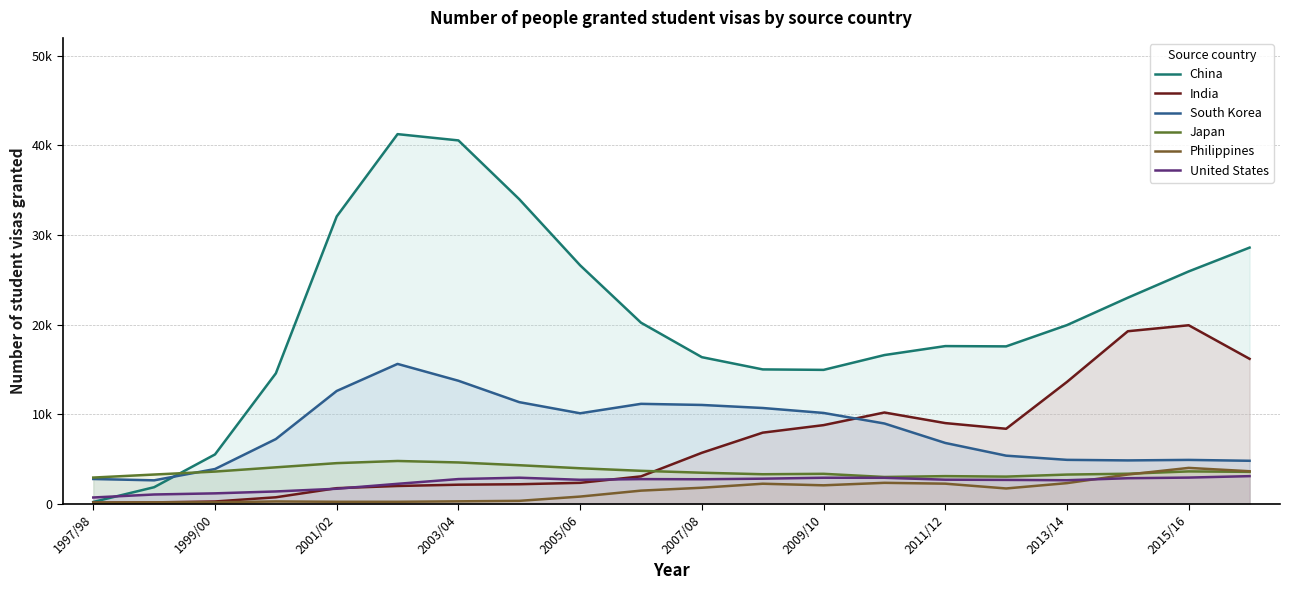

Where is the first local minimum for India?

15